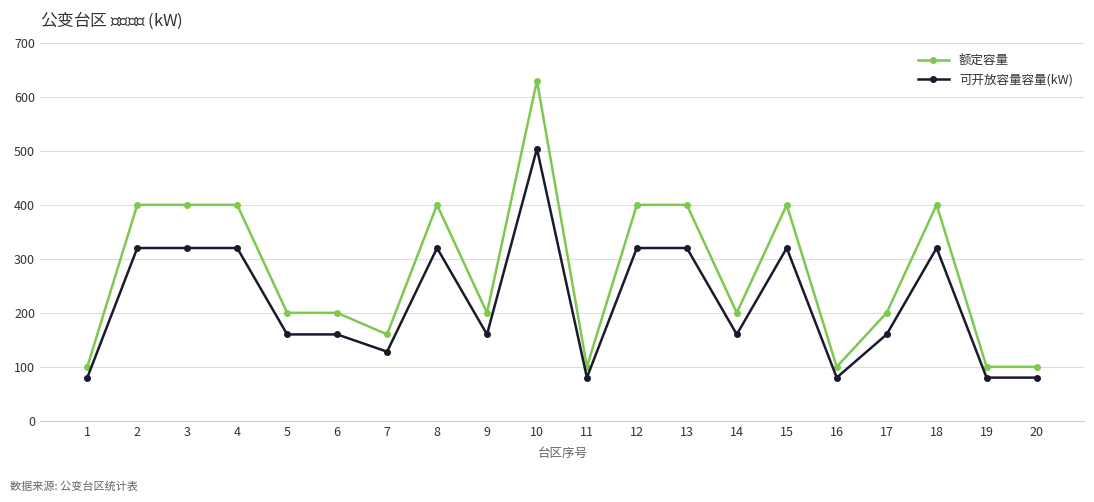

How many values in the 额定容量 series are below 200?

6